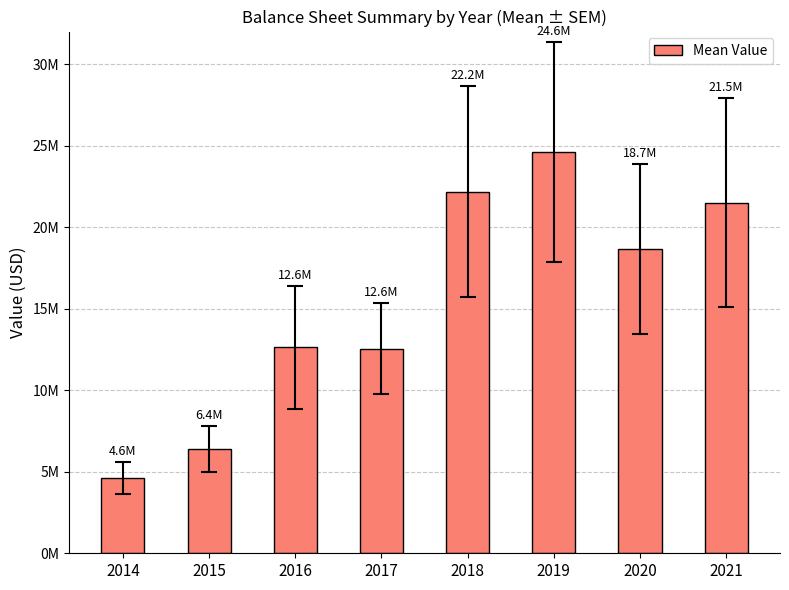

Which category has the highest value across all series?

2019